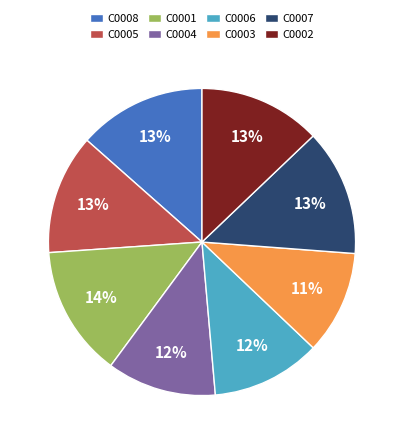

Combined, do C0003 and C0005 account for over 50%?

No